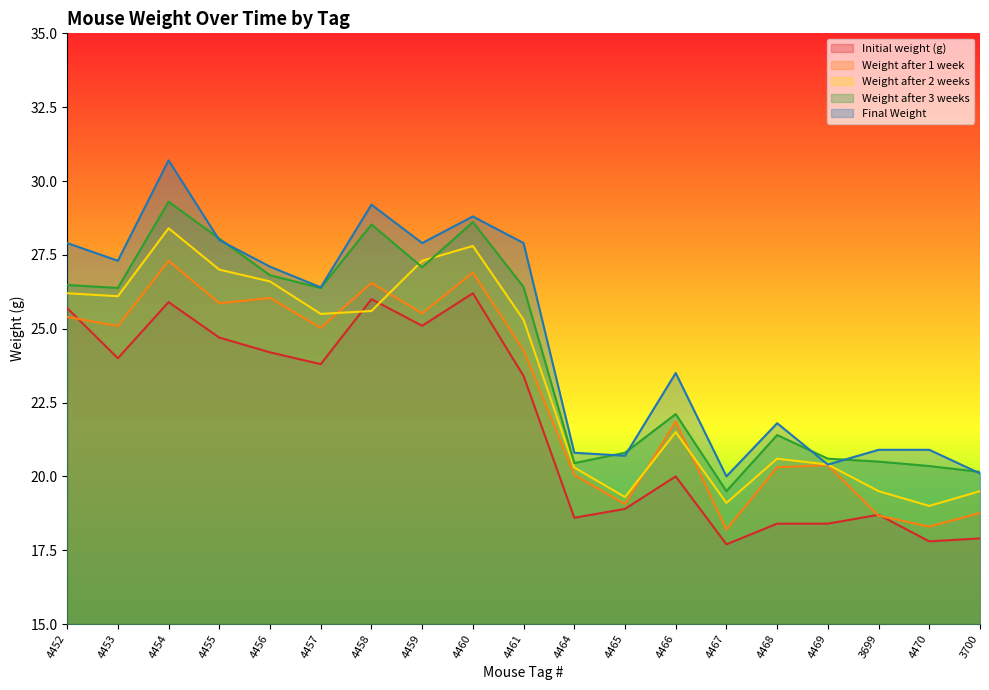

What is the minimum value for Initial weight (g)?

17.7